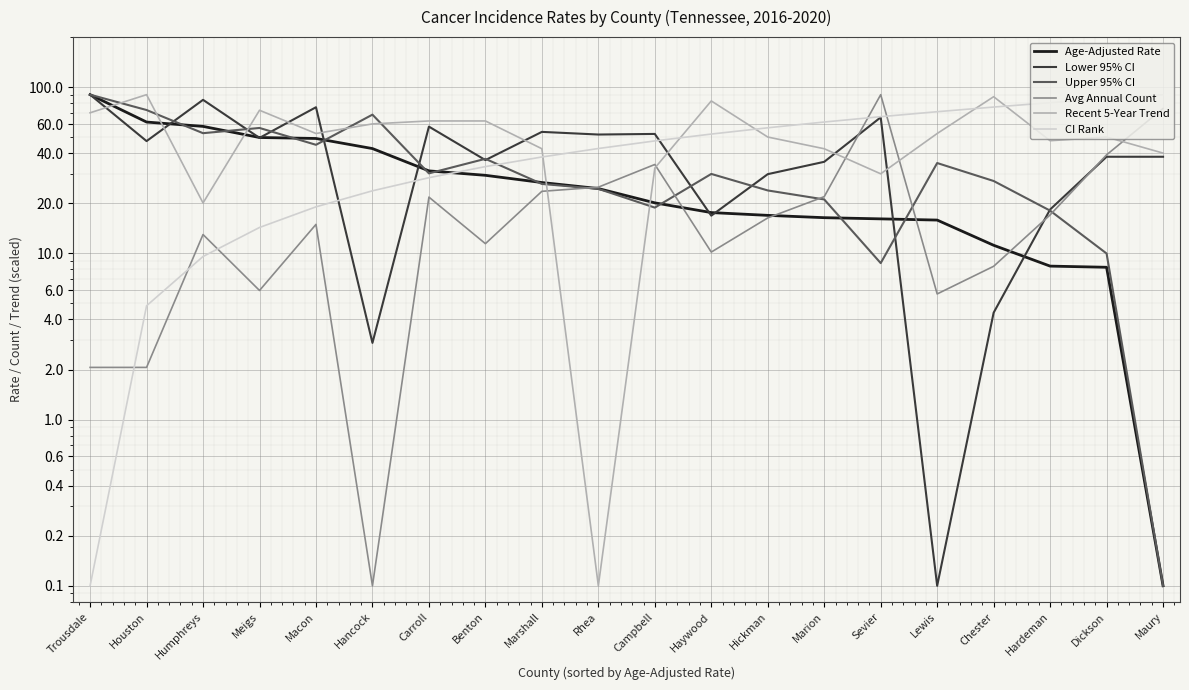

Rank the categories by Recent 5-Year Trend value from highest to lowest.

Houston, Chester, Haywood, Meigs, Trousdale, Carroll, Benton, Hancock, Macon, Lewis, Hickman, Dickson, Hardeman, Marshall, Marion, Maury, Campbell, Sevier, Humphreys, Rhea